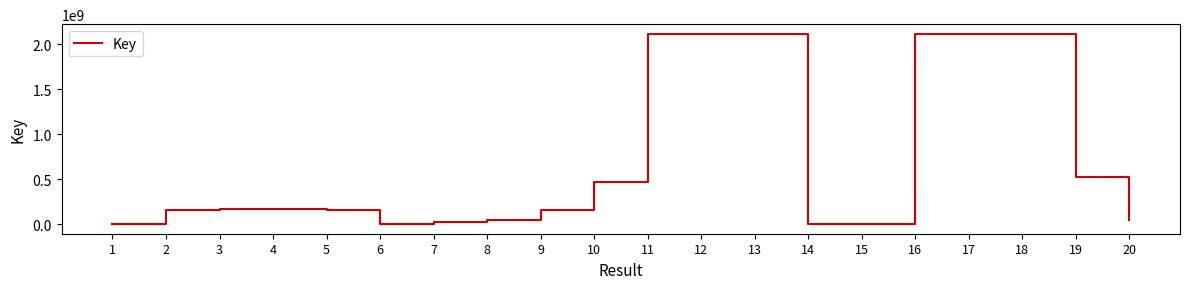

What value does the data have at 12, to the nearest 10?

2119549310